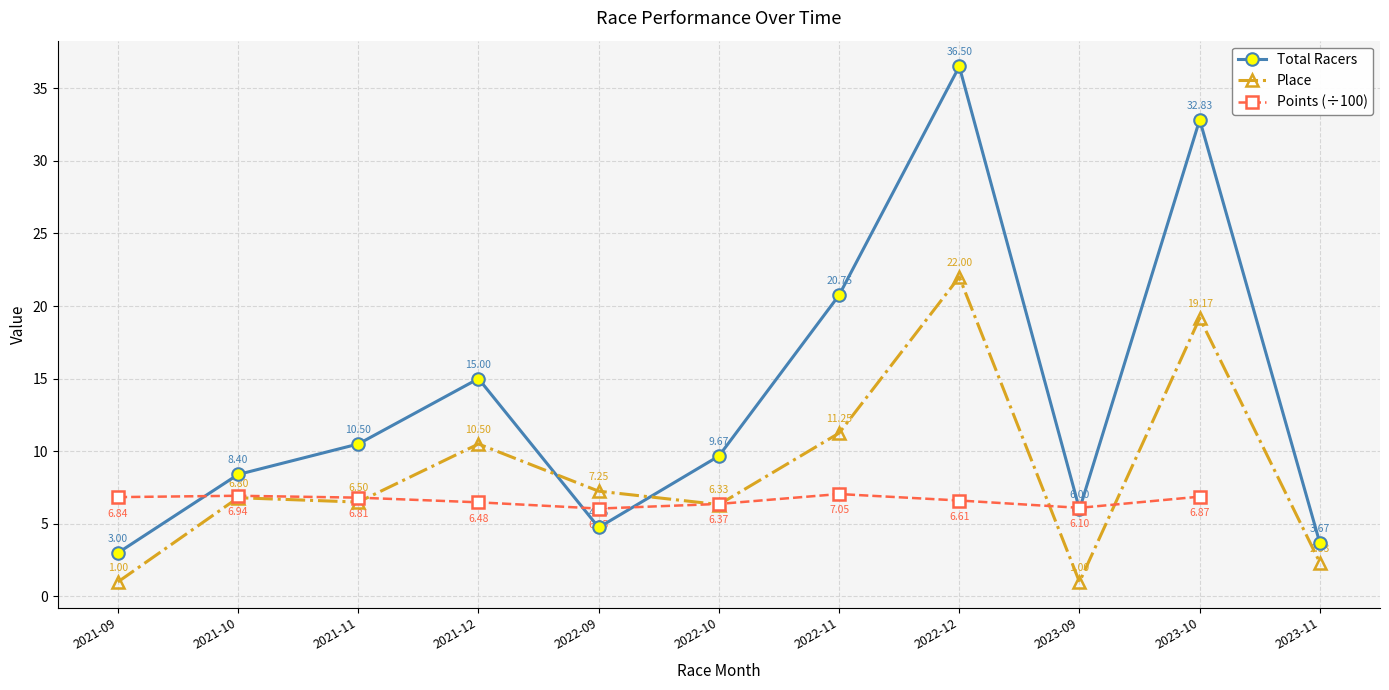

True or false: Place and Total Racers intersect in this chart.

True